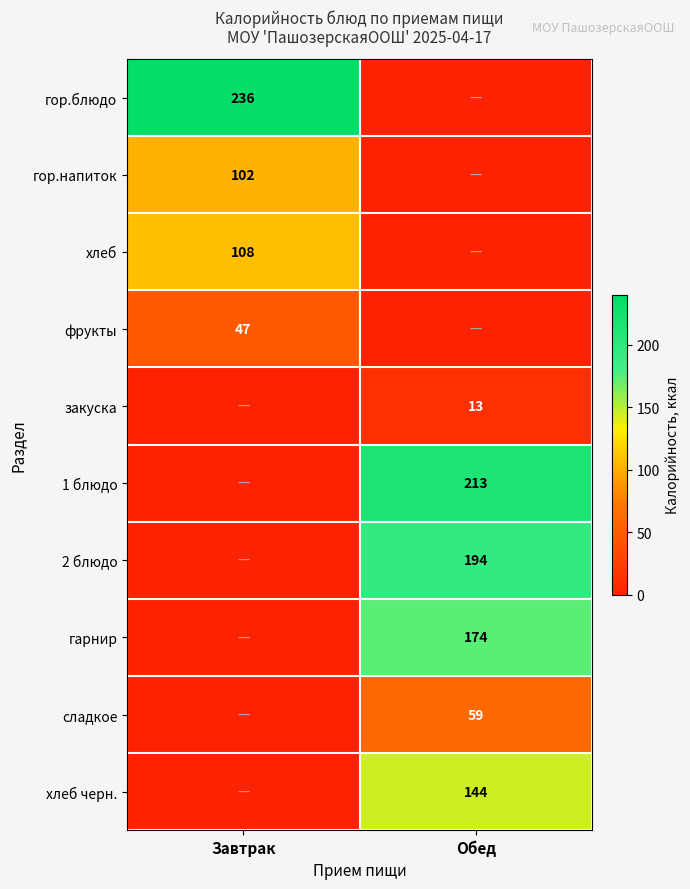

The 2 блюдо series shows 194 at Обед. True or false?

True